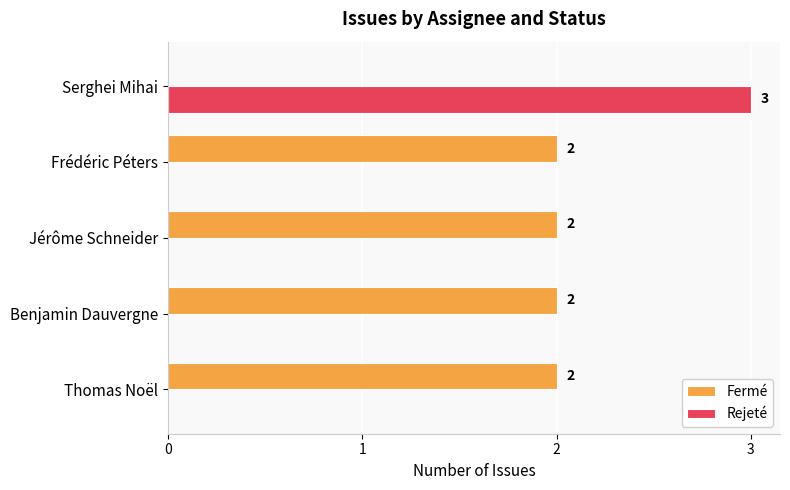

At which category is the sum across all series the highest?

Serghei Mihai